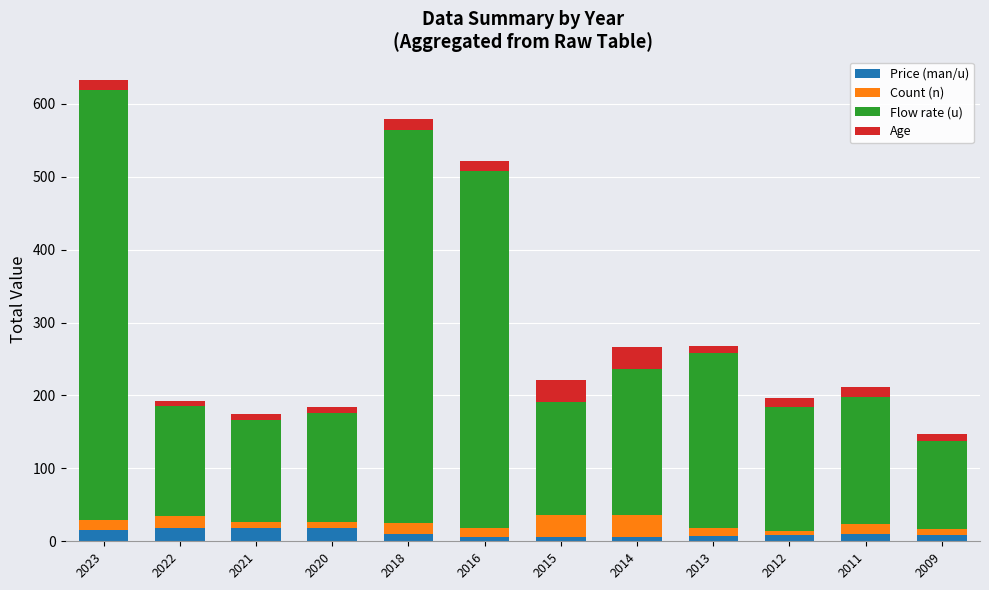

What is the average value of the Price (man/u) series?

11.0